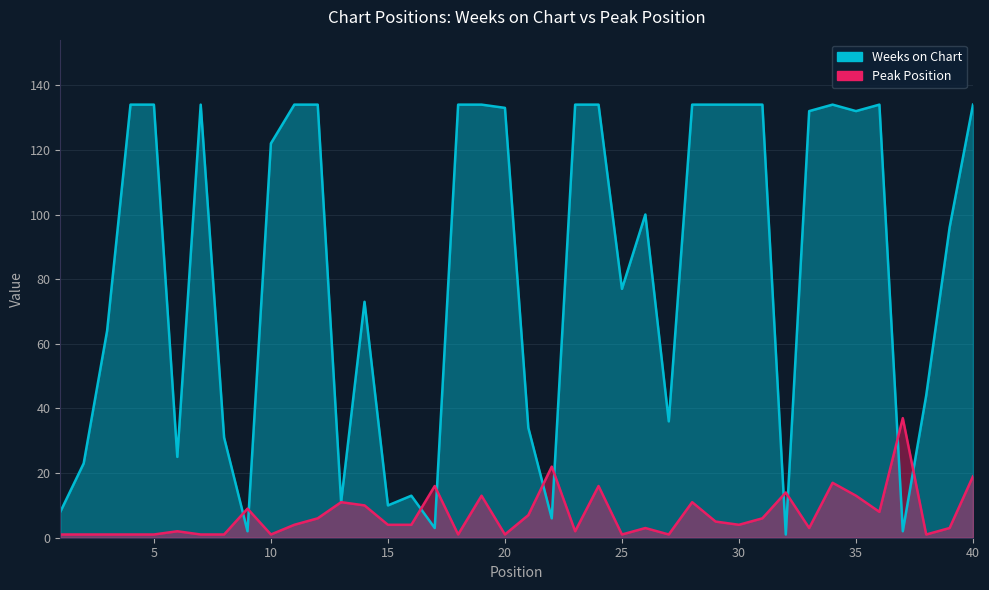

True or false: Peak Position and Weeks on Chart cross at least once.

True